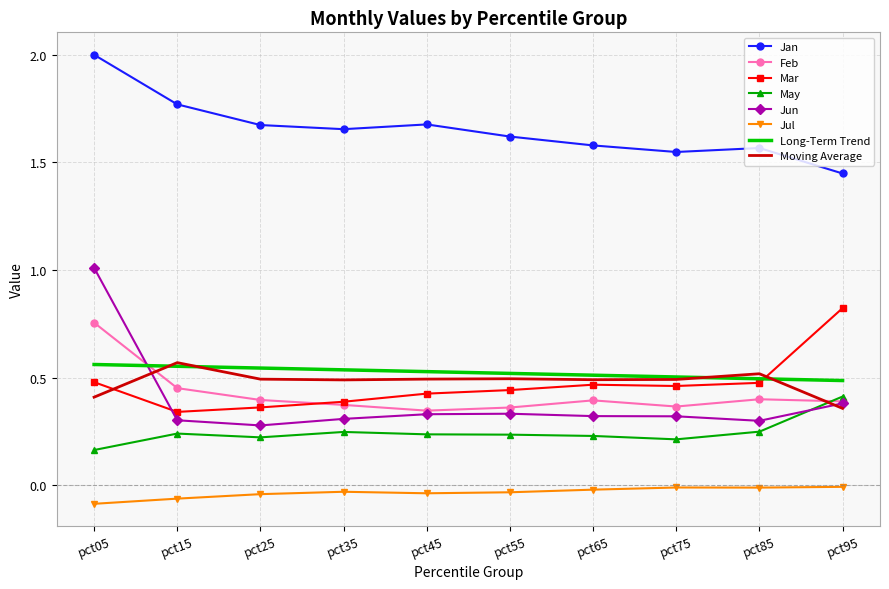

What is the greatest value displayed?

2.0